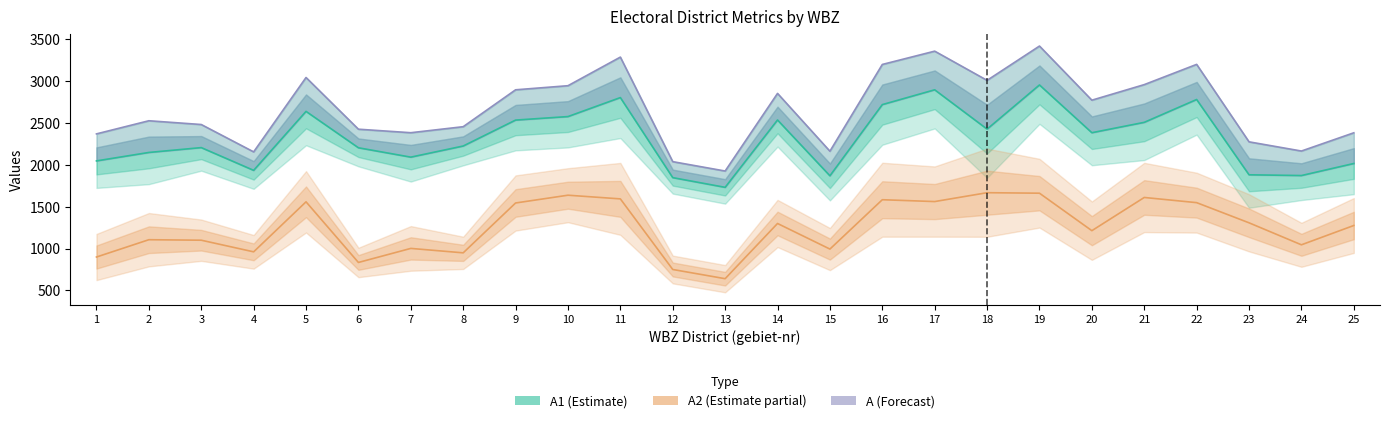

What is the value of the A point at the 12th from the left?

2039